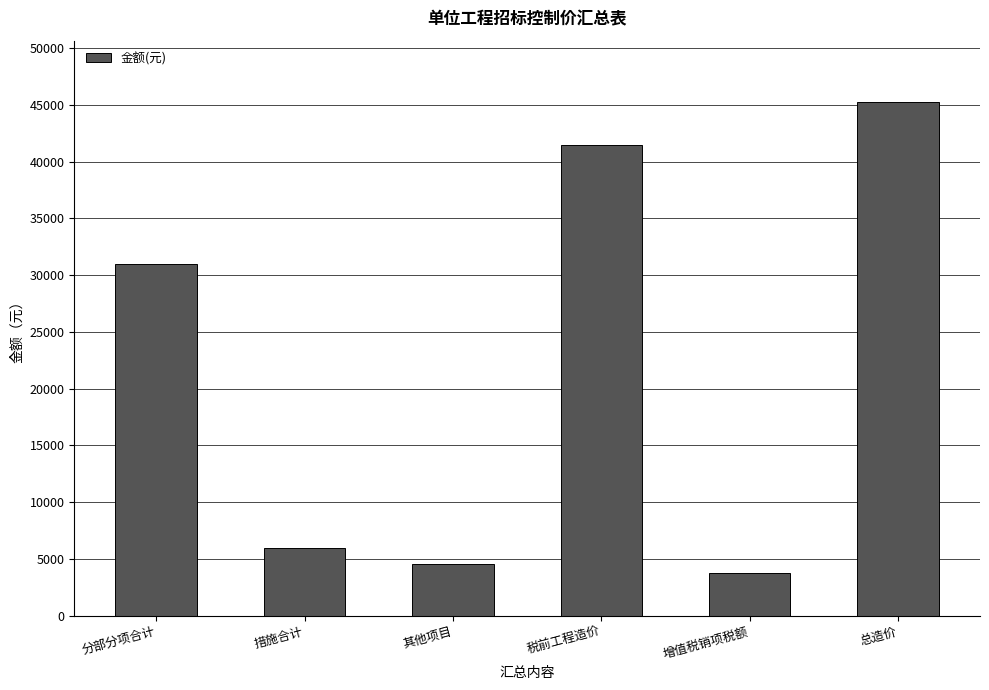

Are the bars grouped side by side (vs. stacked)?

No